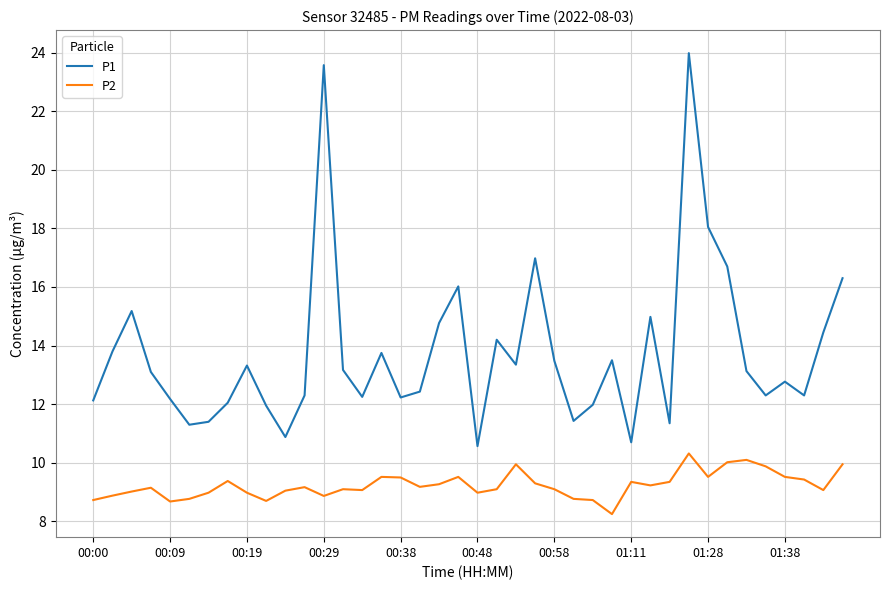

What is the maximum value shown in the chart?

24.0